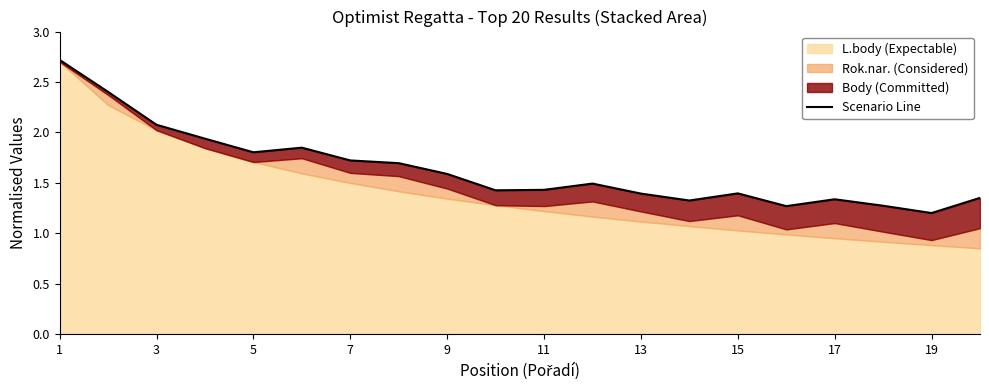

True or false: the data shows 2.3 at 19.

False